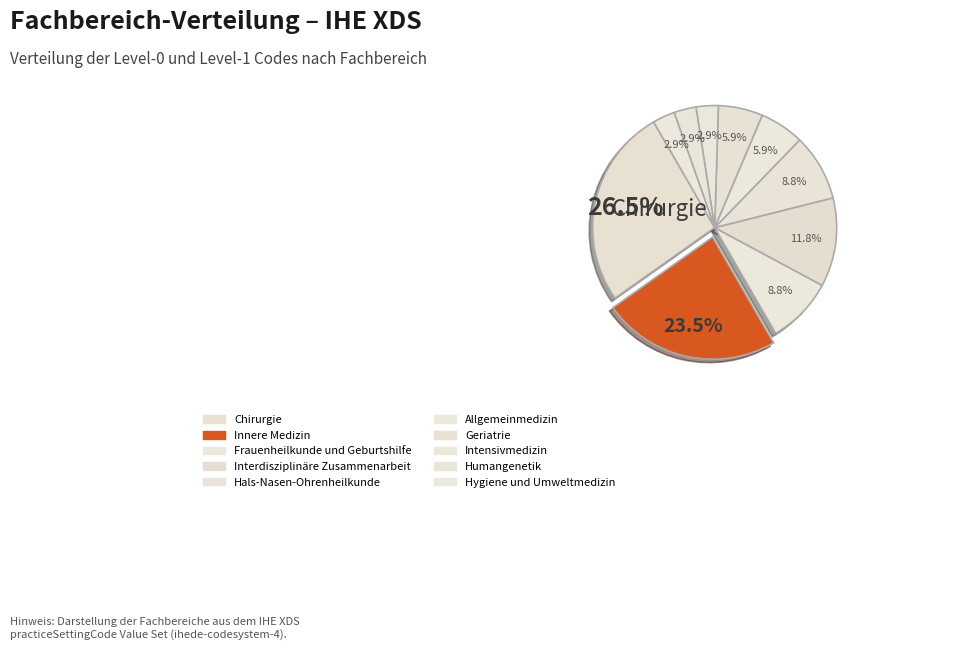

How many slices are in this pie chart?

10